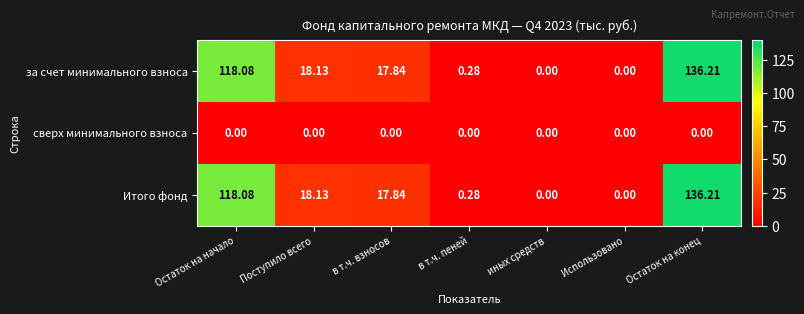

Where does the за счет минимального взноса series first go above 17?

Остаток на начало